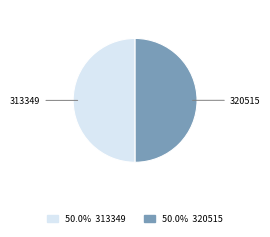

How many slices are in this pie chart?

2